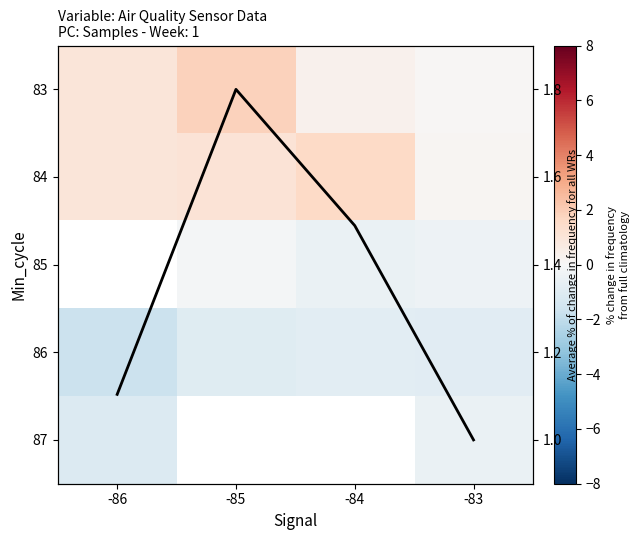

What is the greatest value displayed?

1.8